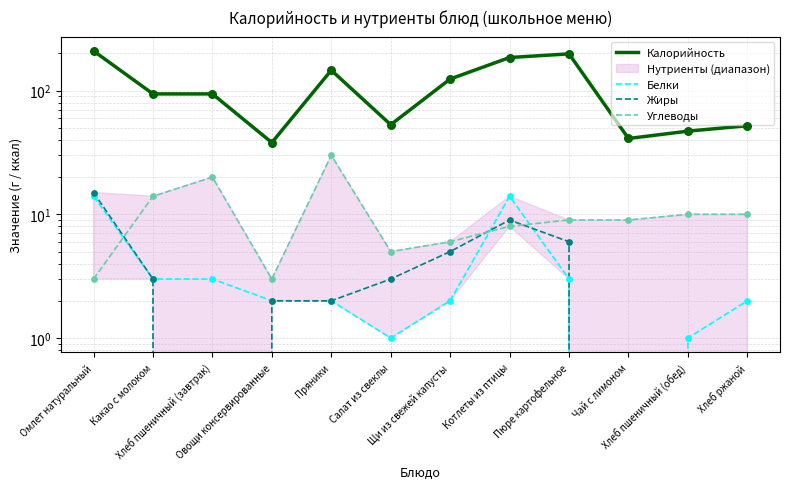

What is the total value across all series at Овощи консервированные?

45